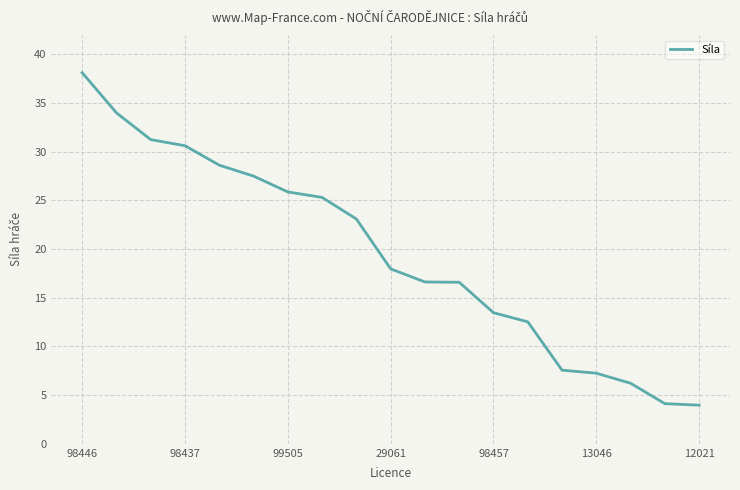

What is the greatest value displayed?

38.1